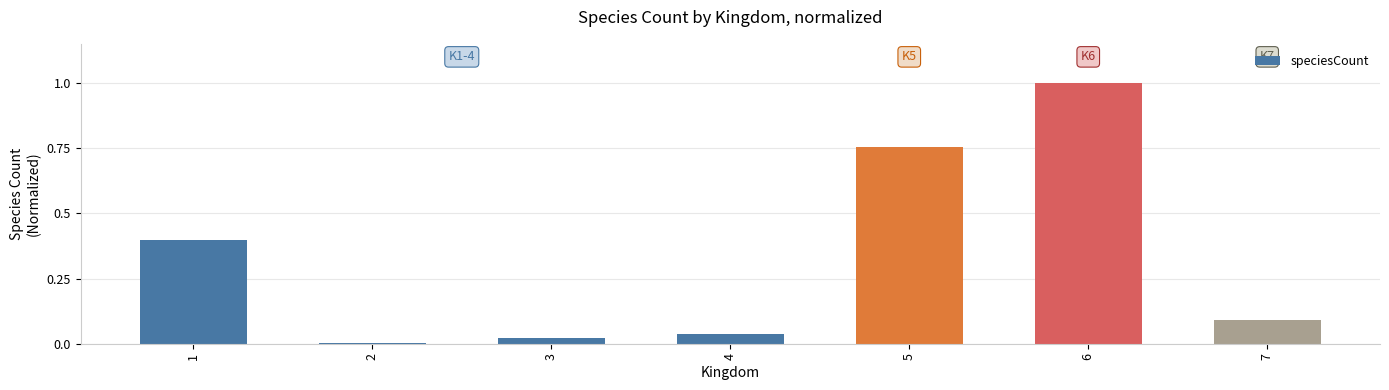

The value at 4 is 0.1. True or false?

False